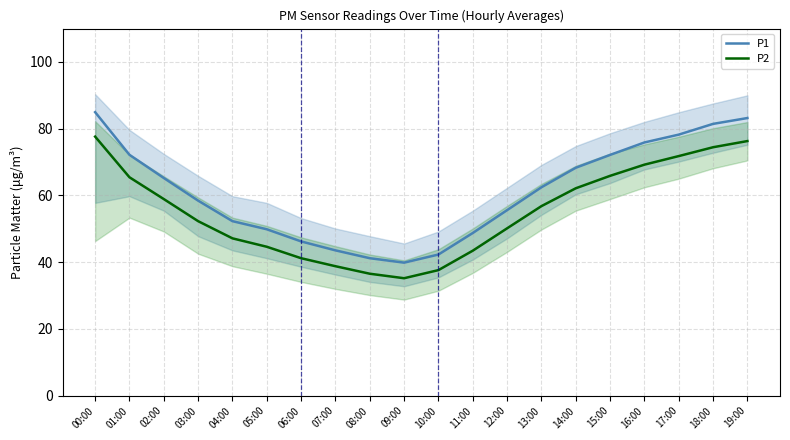

Is the value of P2 at 06:00 greater than the value of P1 at 19:00?

No